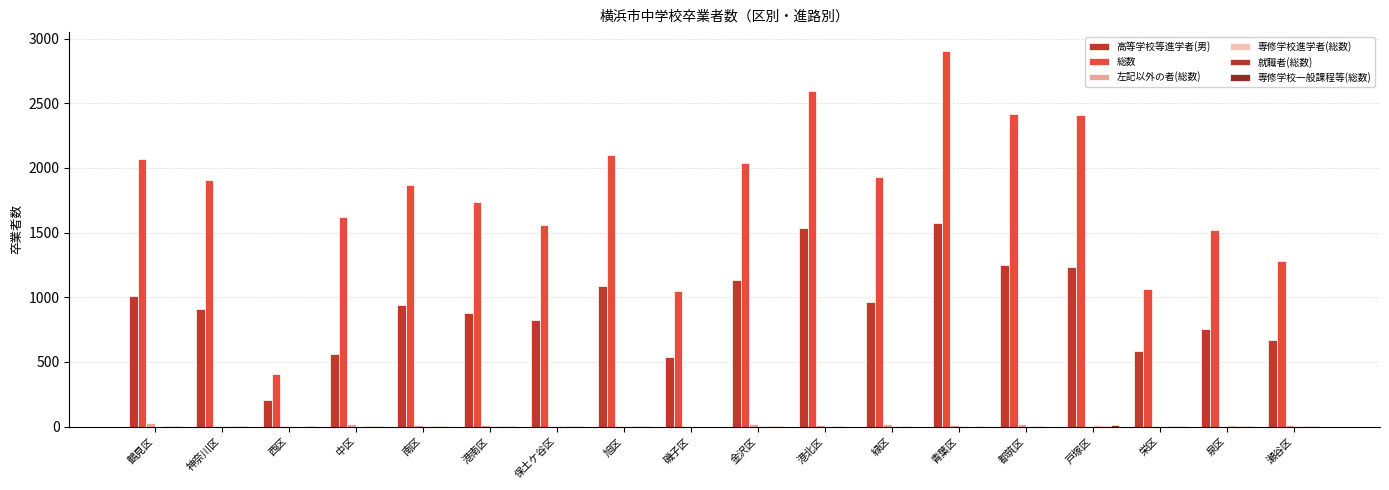

What is the label of the 13th bar from the left?

青葉区